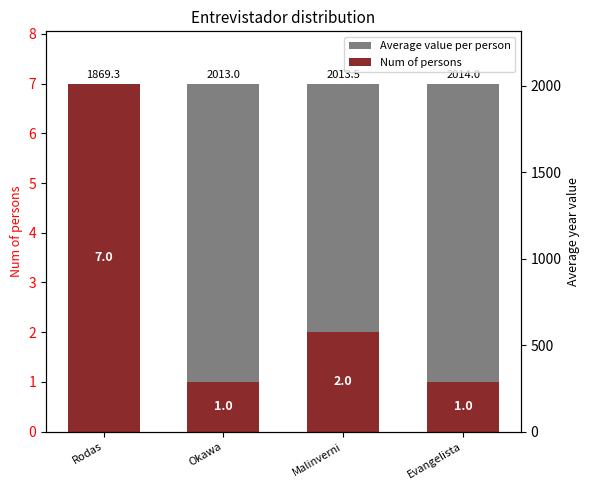

What is the value of the Num of persons bar at the 1st from the left?

7